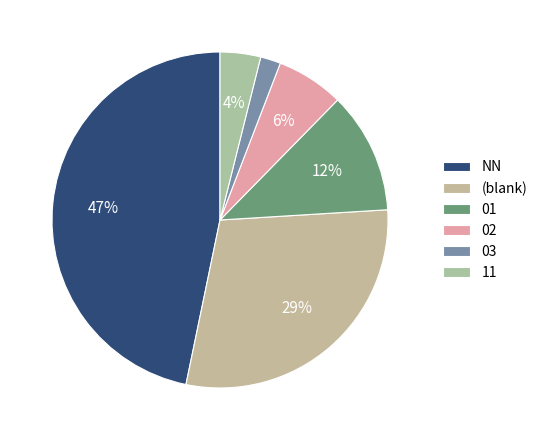

To the nearest percent, what is the difference between the largest and smallest slice percentages?

45%